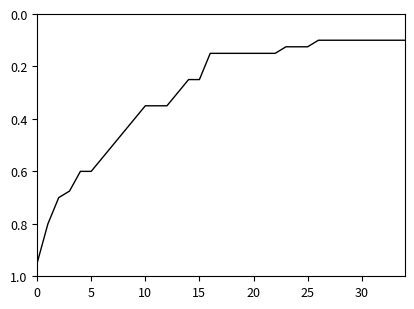

Is this an area chart (filled region under the line)?

No